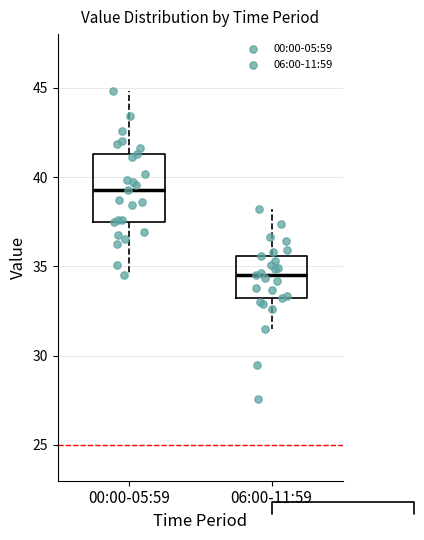

Which box has the lowest median line?

06:00-11:59